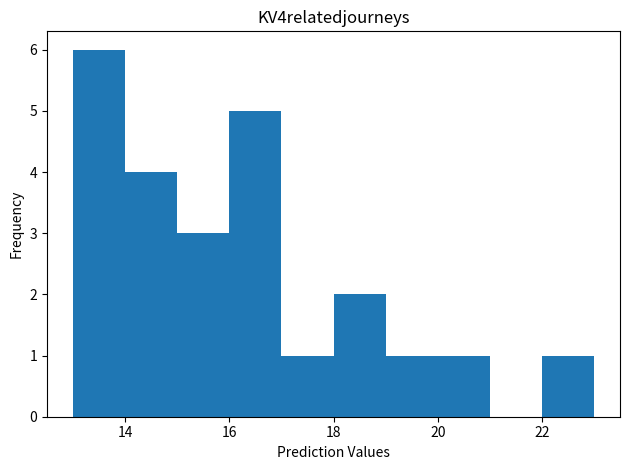

What is the height of the bar covering 15 to 16 on the x-axis? The values are not printed on the chart, so give them approximately, as read against the axis.

3